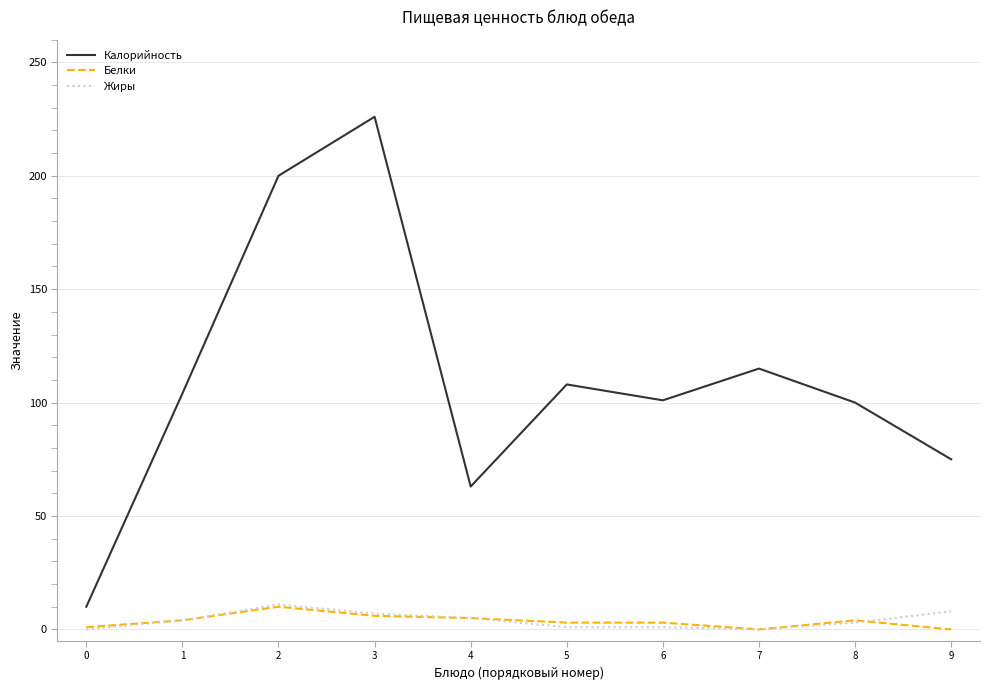

The Белки series shows 4 at 8. True or false?

True